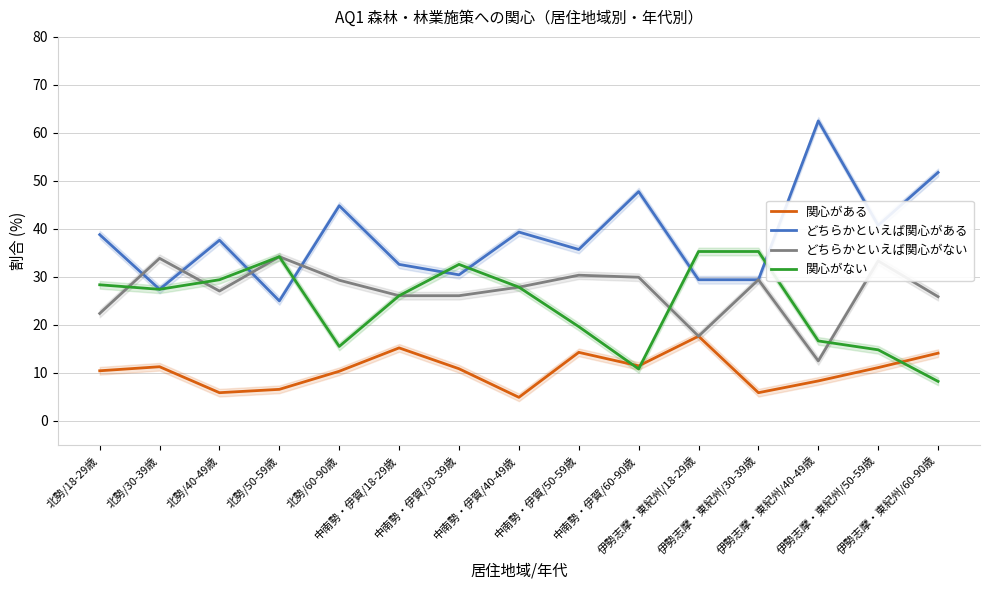

At which category does 関心がない reach its first local peak?

北勢/50-59歳